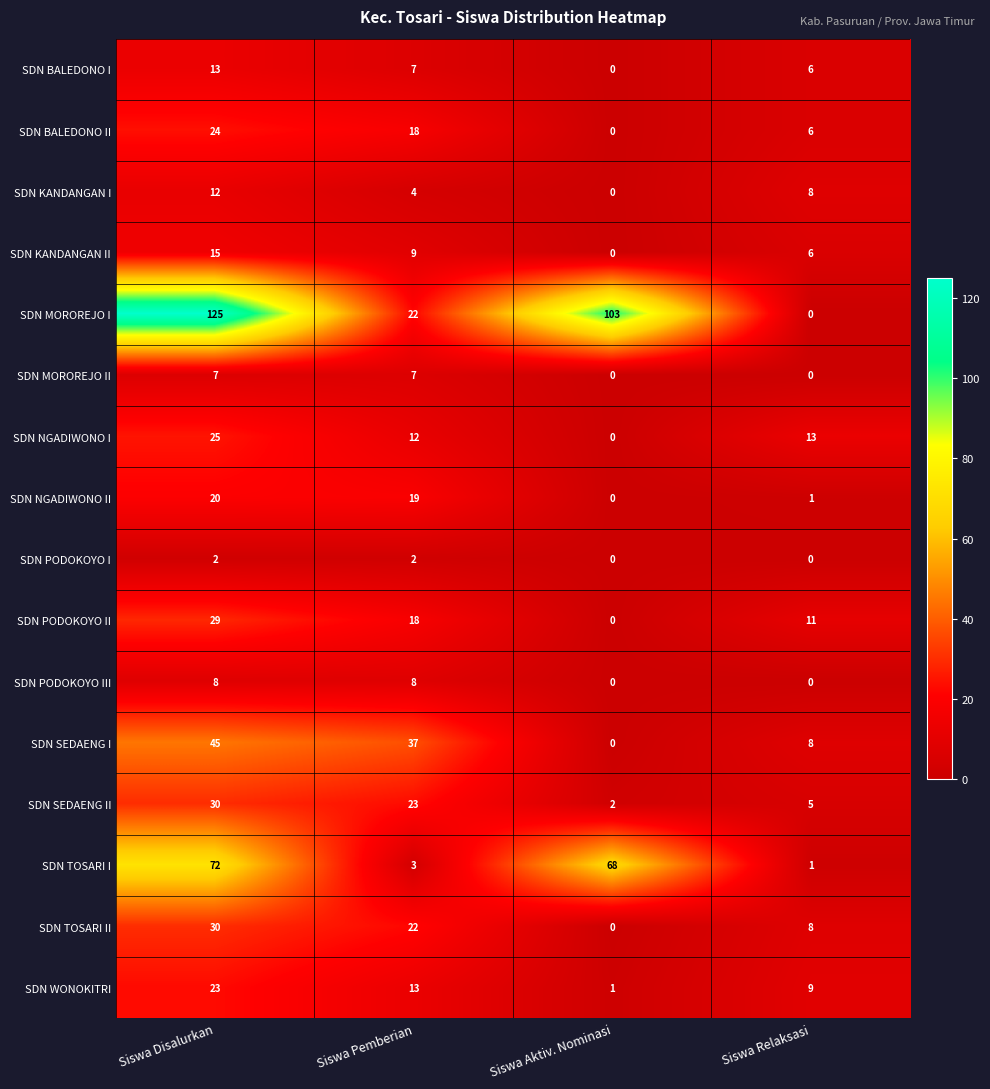

At how many categories does at least one series exceed 114?

1